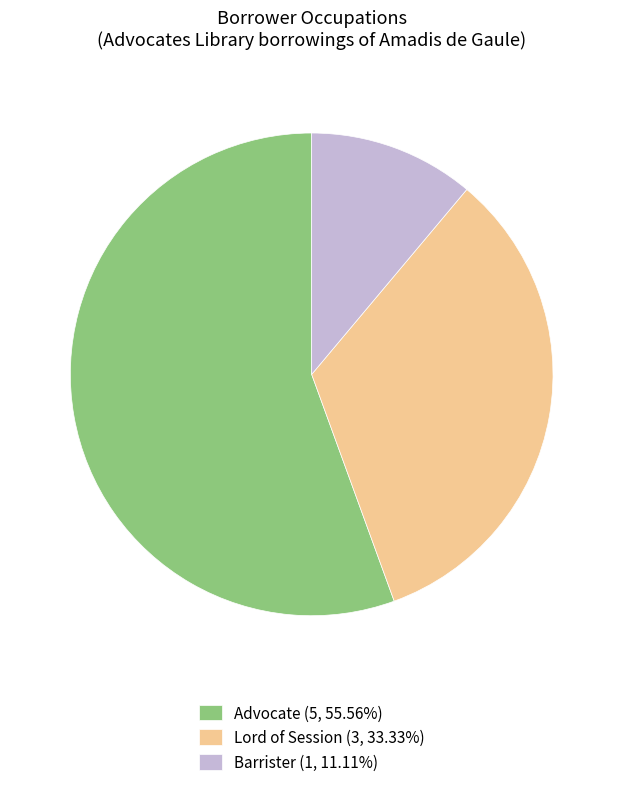

Does Advocate (5, 55.56%) represent more than half of the total?

Yes